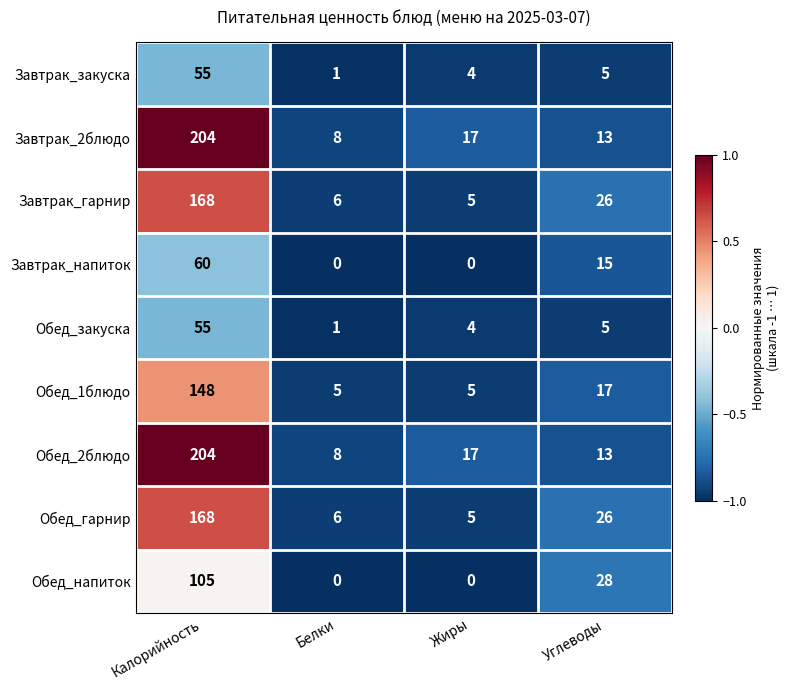

The Завтрак_2блюдо series shows 17 at Жиры. True or false?

True